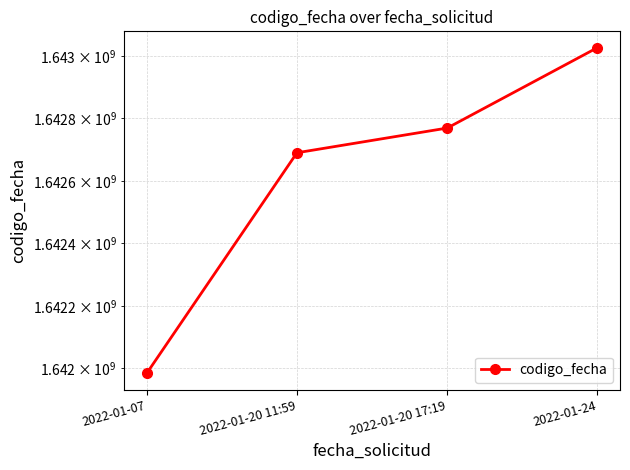

What is the value of the 4th point from the left?

1643026966